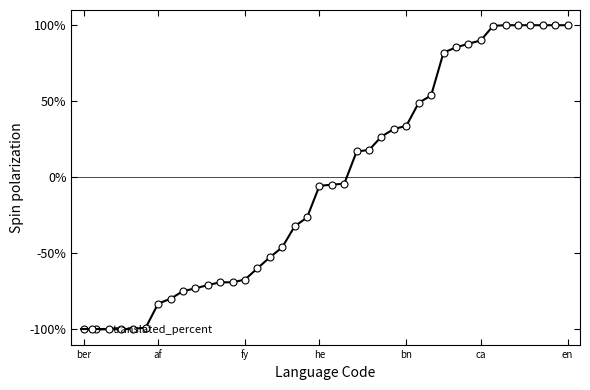

What is the maximum value shown in the chart?

100.0